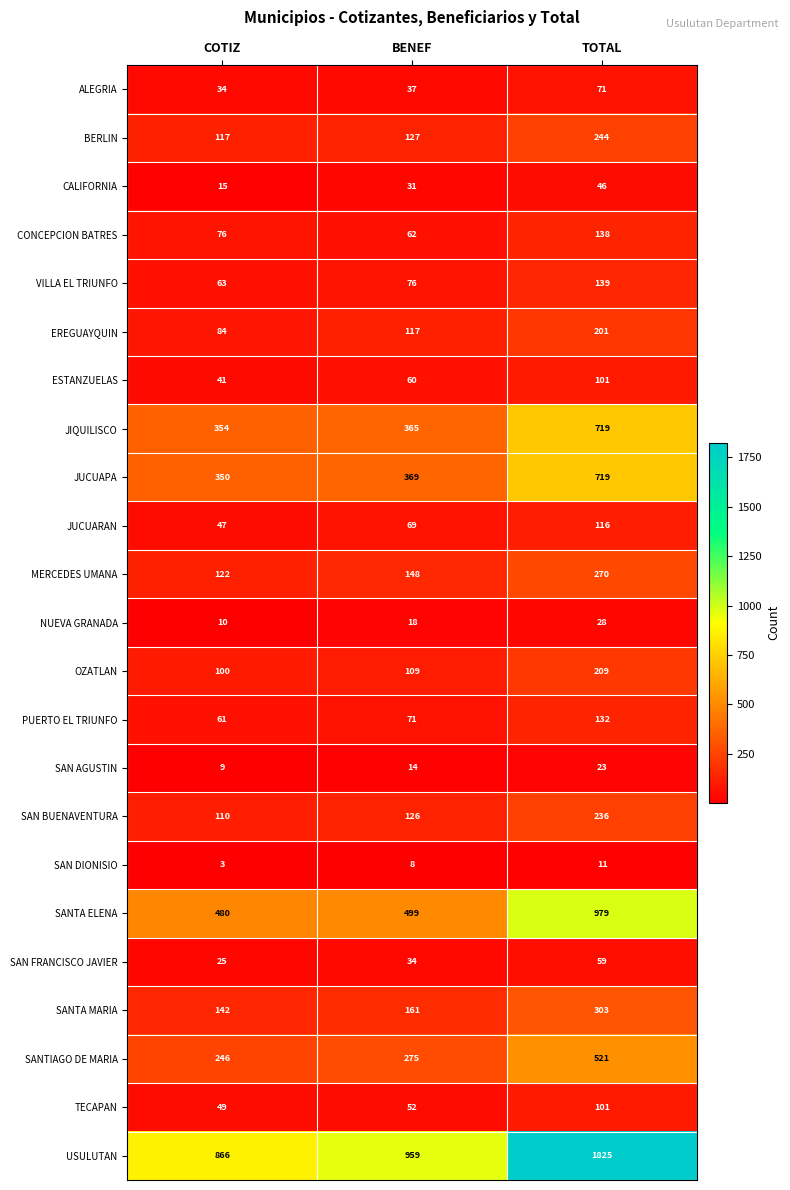

What value does the VILLA EL TRIUNFO series have at COTIZ?

63